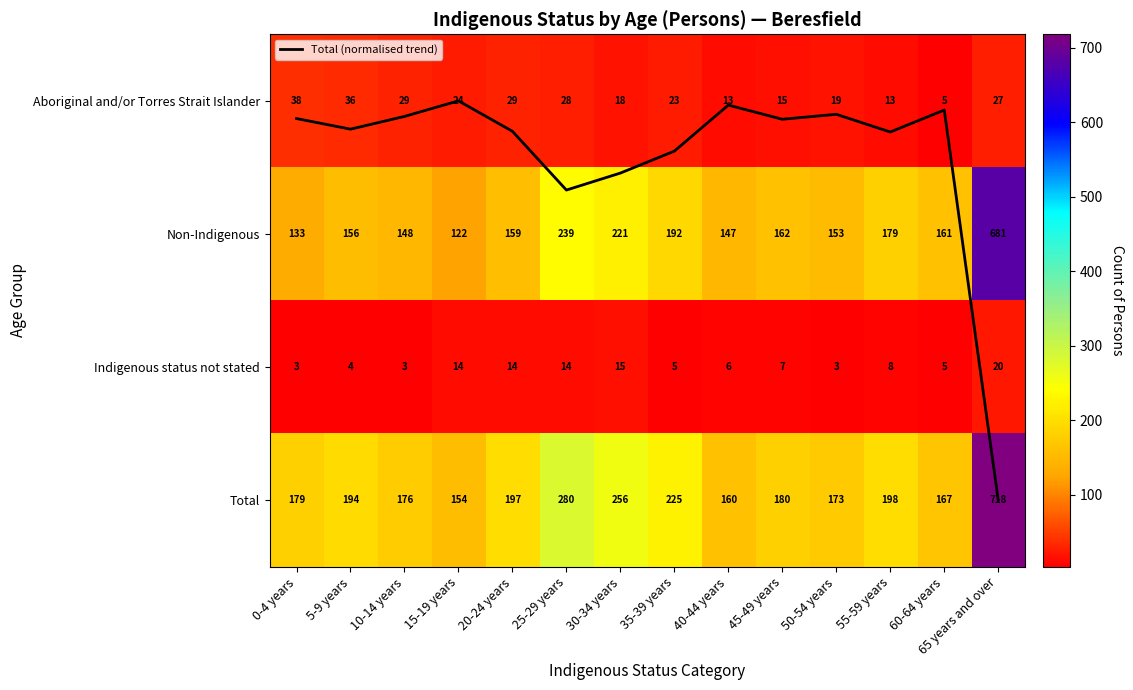

At which category is the sum across all series the highest?

65 years and over